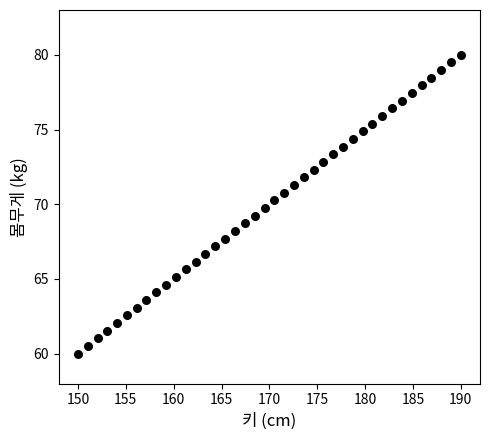

What is the range of X values (max minus min)?

40.0